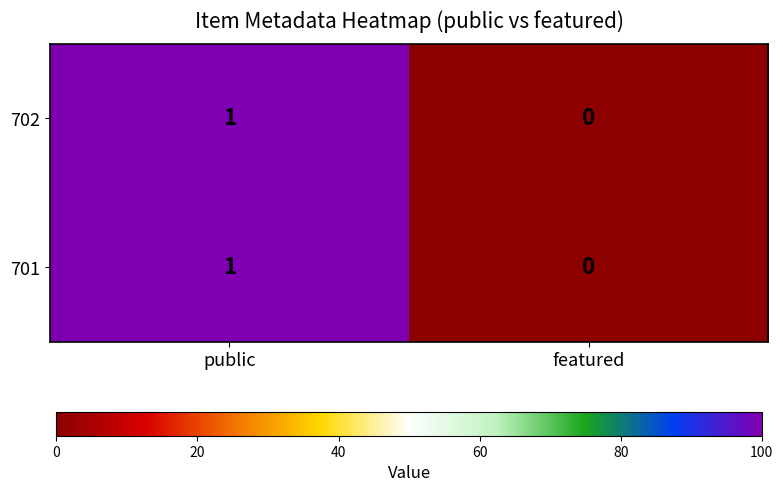

Is it true that 702 equals 0 at public?

False